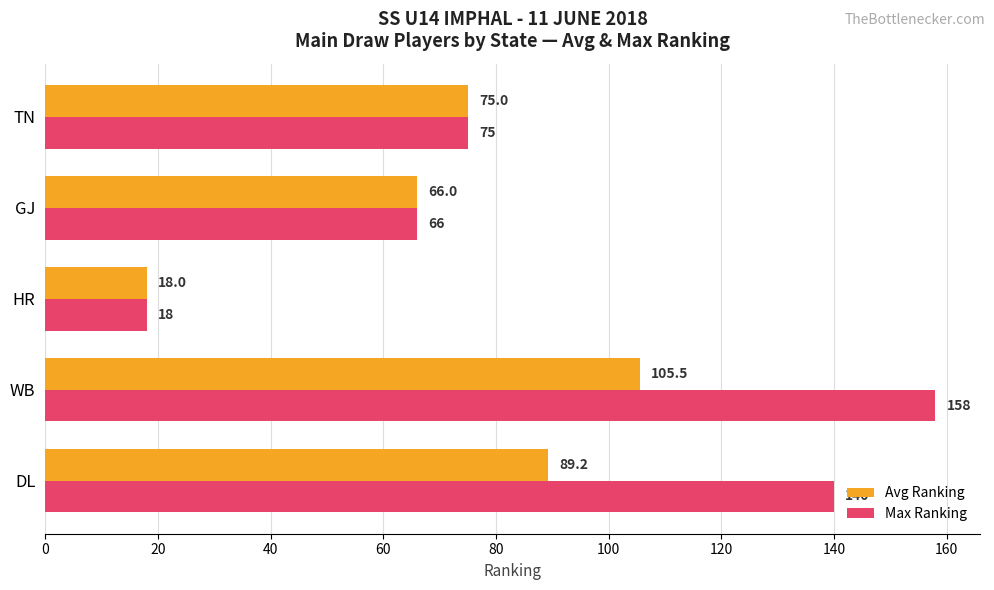

At which label does Avg Ranking reach its minimum?

HR